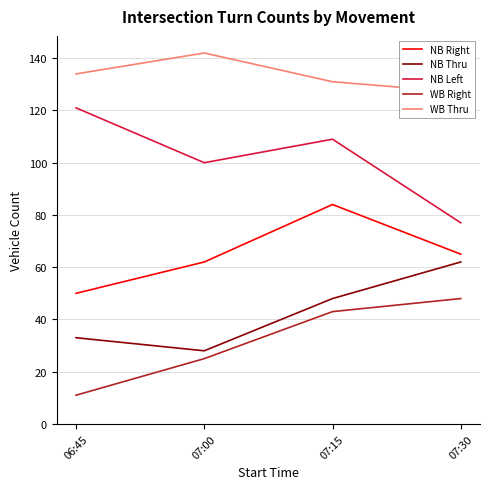

The value of NB Left at 07:15 is 42. True or false?

False